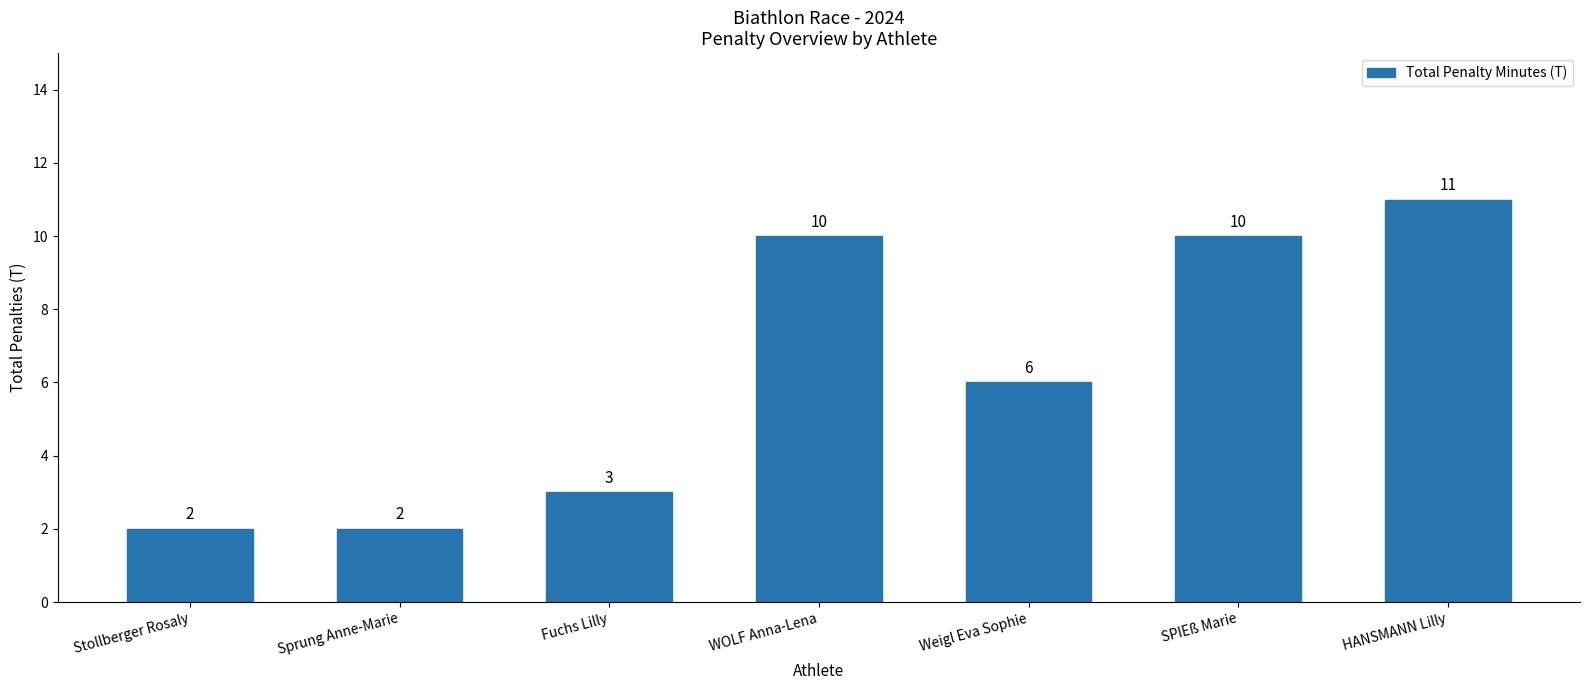

What is the label of the 7th bar from the right?

Stollberger Rosaly